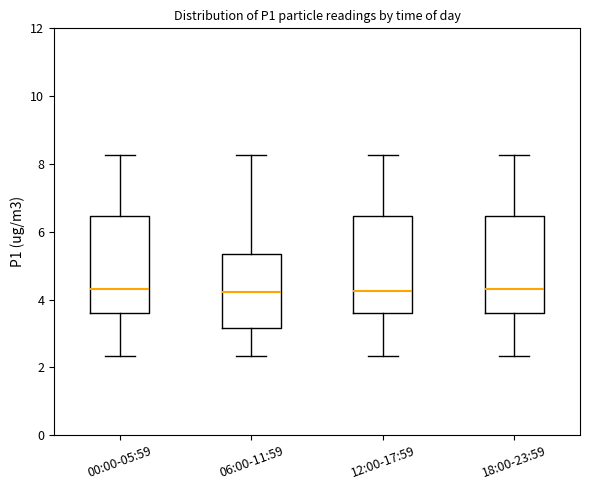

Where is the lower edge of the box for 12:00-17:59 on the y-axis? The values are not printed on the chart, so give them approximately, as read against the axis.

3.6